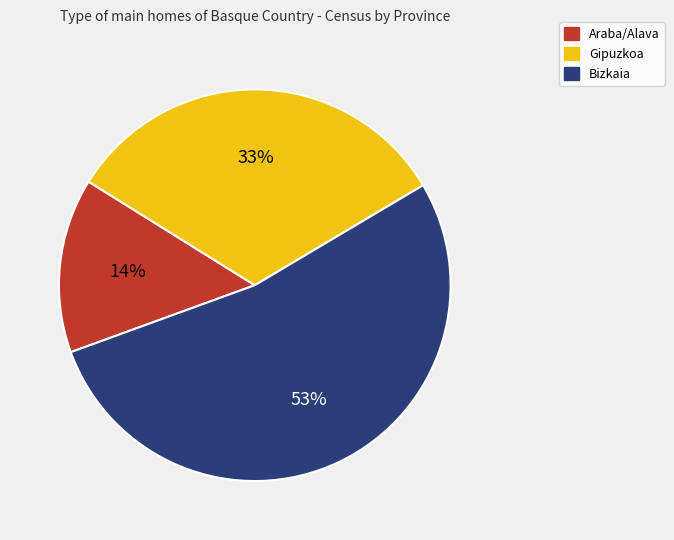

Is the sum of Gipuzkoa and Bizkaia greater than half?

Yes